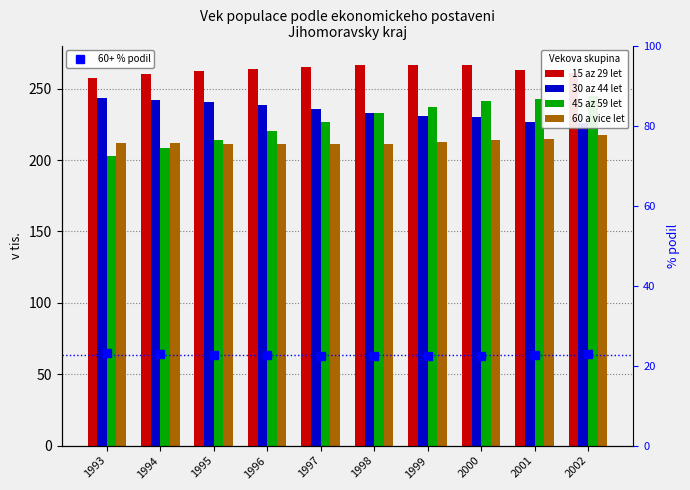

Reading left to right, transcribe all the data shown in this chart.

15 az 29 let: 257.1	260.2	262.5	263.9	265.1	266.3	266.8	266.6	263.4	260.6
30 az 44 let: 243.2	241.8	240.8	238.6	235.9	232.9	231.2	230.3	226.5	225.7
45 az 59 let: 203.0	208.5	214.2	220.3	226.7	232.8	237.4	241.5	243.0	244.7
60 a vice let: 211.8	211.6	211.3	211.1	211.0	211.3	212.5	214.0	214.9	217.8
60+ % podil: 23.1	23.0	22.8	22.6	22.5	22.4	22.4	22.5	22.7	23.0